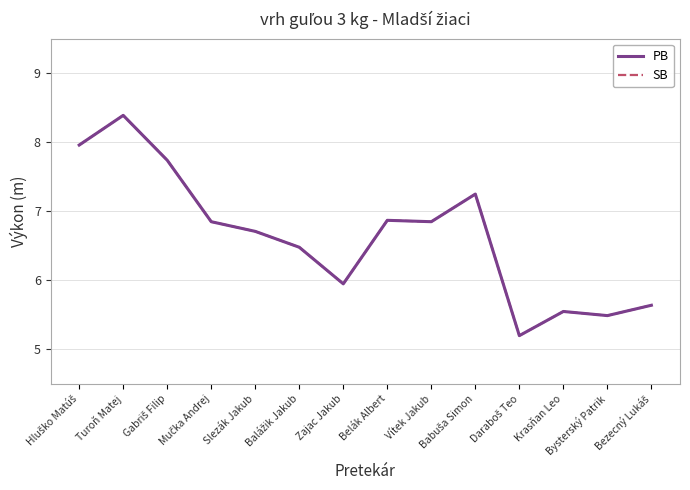

Reading left to right, extract all data points from this chart.

PB: 8.0	8.4	7.7	6.8	6.7	6.5	6.0	6.9	6.8	7.2	5.2	5.5	5.5	5.6
SB: 8.0	8.4	7.7	6.8	6.7	6.5	6.0	6.9	6.8	7.2	5.2	5.5	5.5	5.6